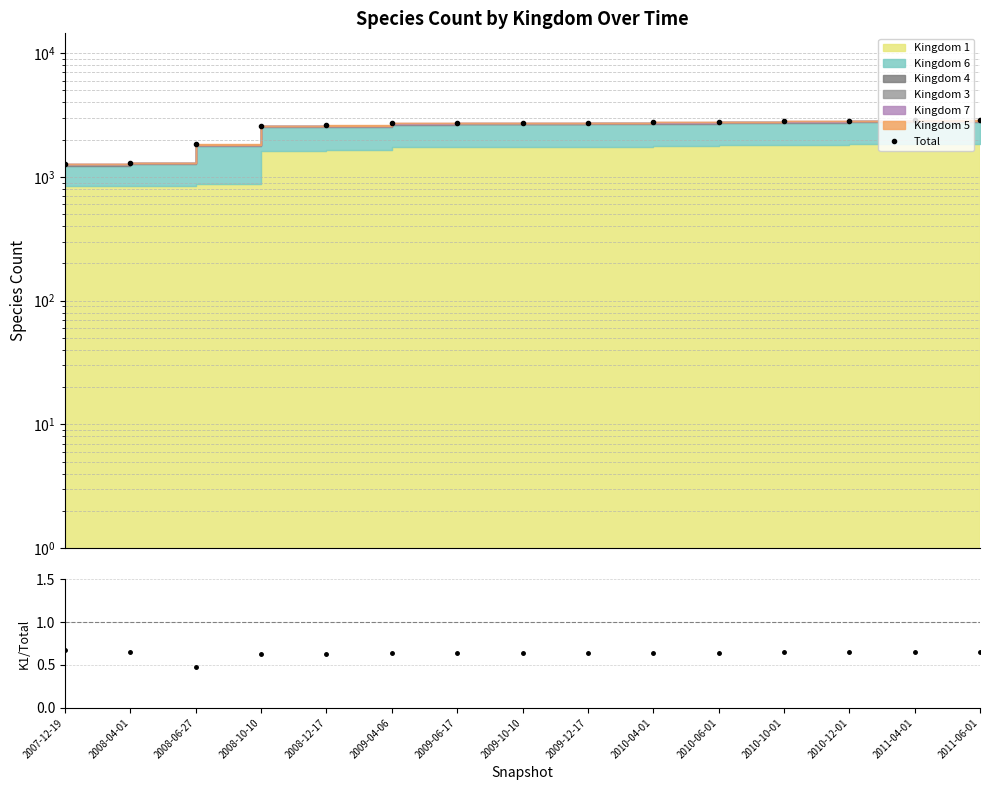

Reading left to right, extract all data points from this chart.

Total: 1265.0	1303.0	1833.0	2592.0	2604.0	2715.0	2717.0	2726.0	2741.0	2766.0	2791.0	2816.0	2841.0	2866.0	2891.0
K1 / Total: 0.7	0.7	0.5	0.6	0.6	0.6	0.6	0.6	0.6	0.6	0.6	0.6	0.6	0.6	0.7